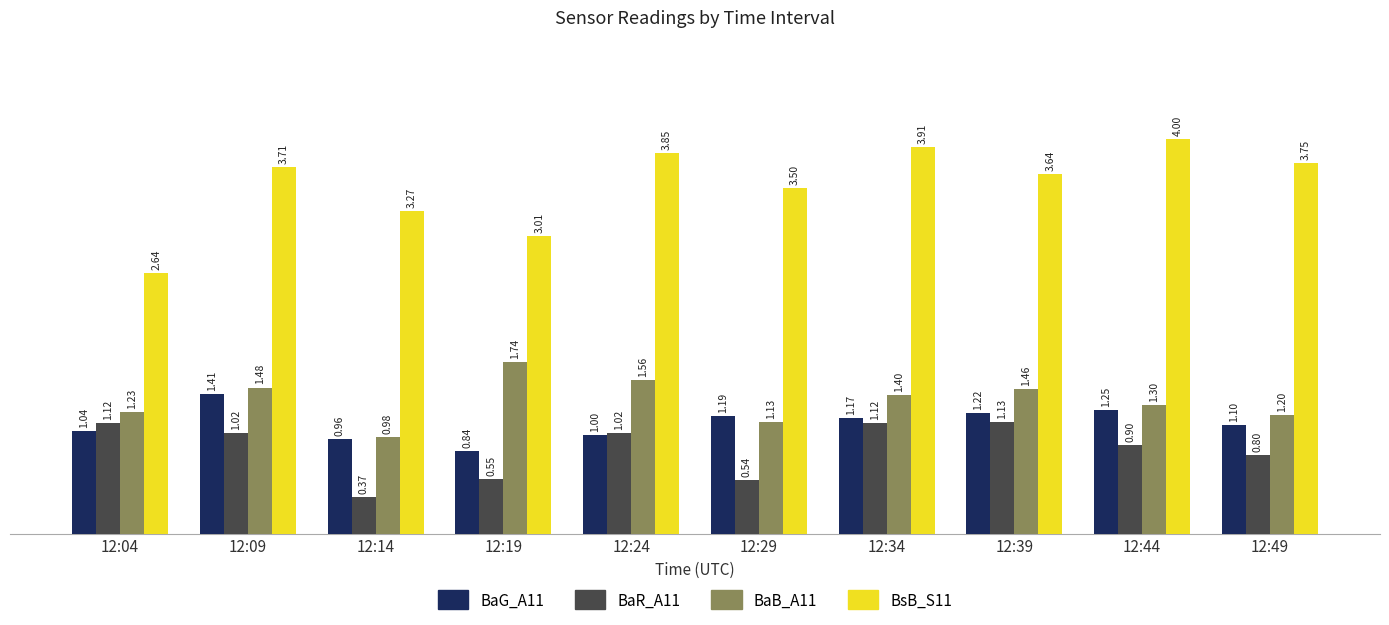

Count the number of categories in the chart.

10